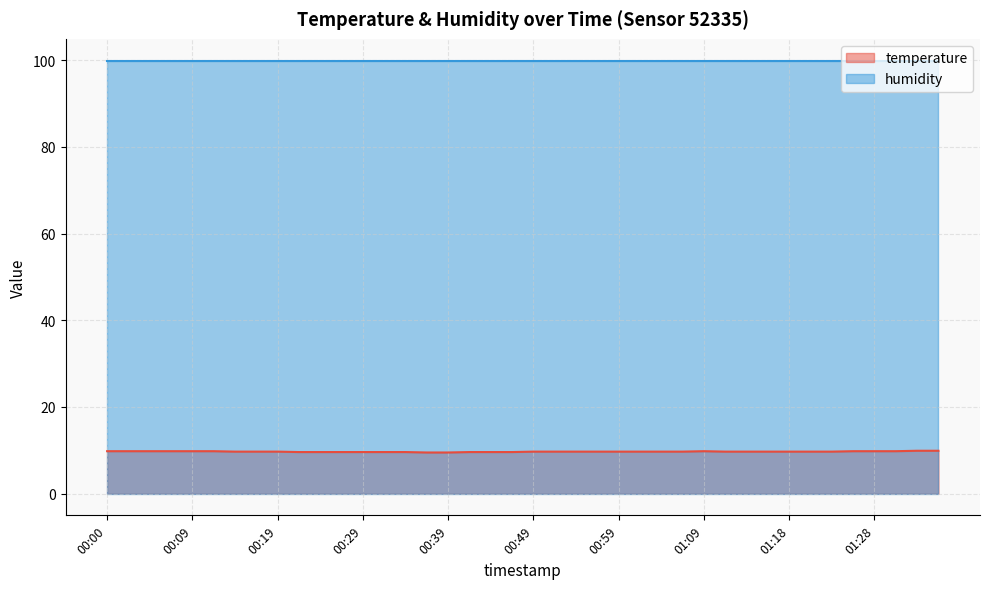

What is the value of the 35th point from the left?

9.7